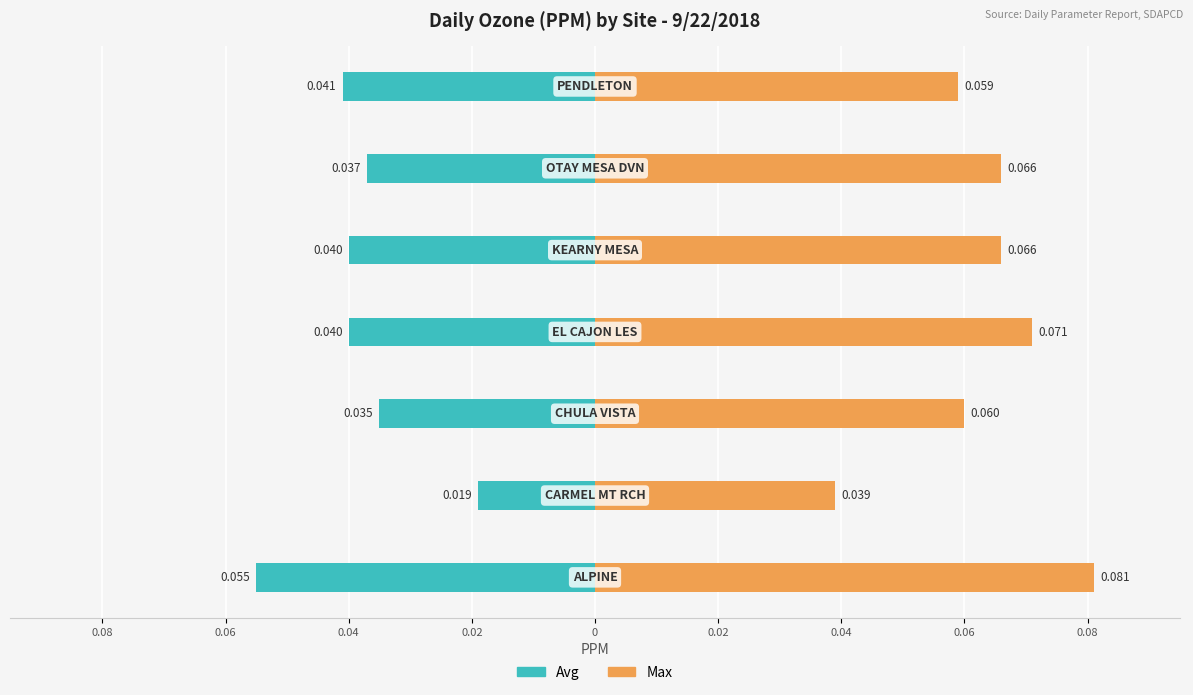

Reading left to right, list all the values displayed in this chart.

Avg: -0.1	-0.0	-0.0	-0.0	-0.0	-0.0	-0.0
Max: 0.1	0.0	0.1	0.1	0.1	0.1	0.1